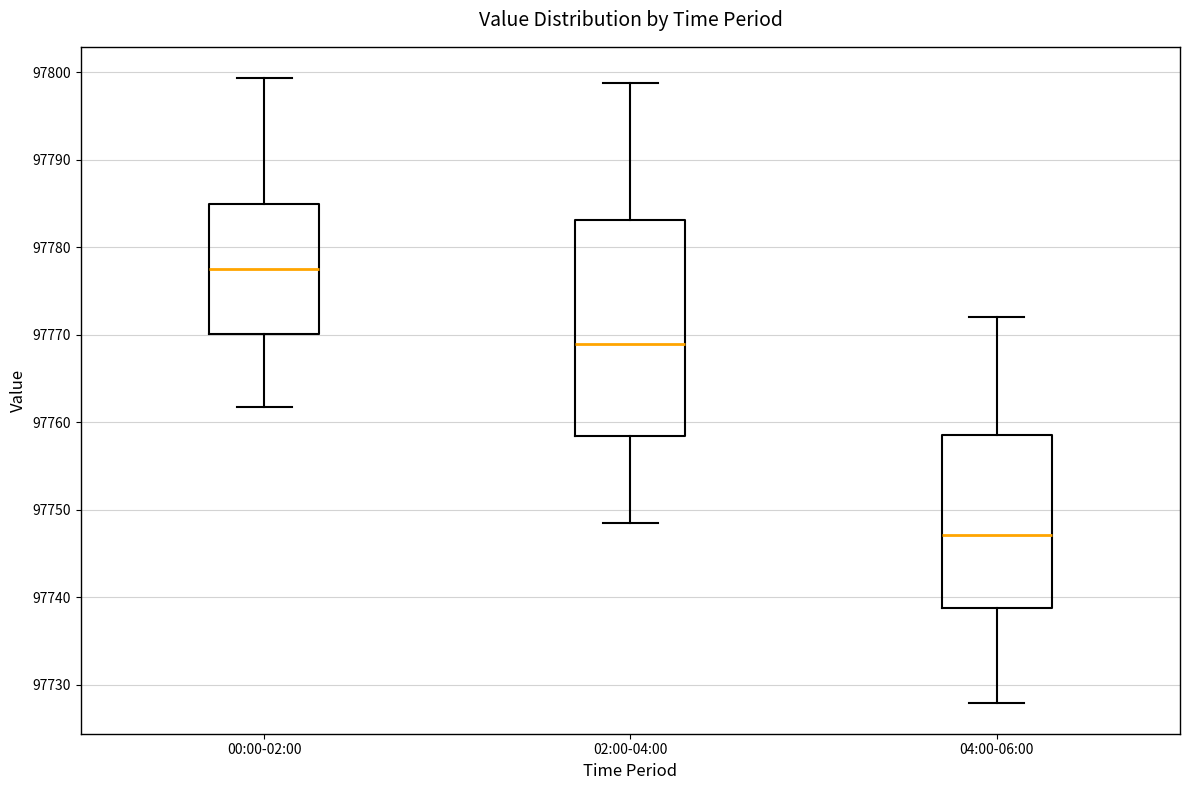

Reading left to right, transcribe this box plot: for each box, give where its median line is, the range the box spans, and where its two whiskers end, as read against the y-axis. The values are not printed on the chart, so give them approximately, as read against the axis.

00:00-02:00: median 97778, box 97770 to 97785, whiskers 97762 to 97799
02:00-04:00: median 97769, box 97758 to 97783, whiskers 97749 to 97799
04:00-06:00: median 97747, box 97739 to 97759, whiskers 97728 to 97772